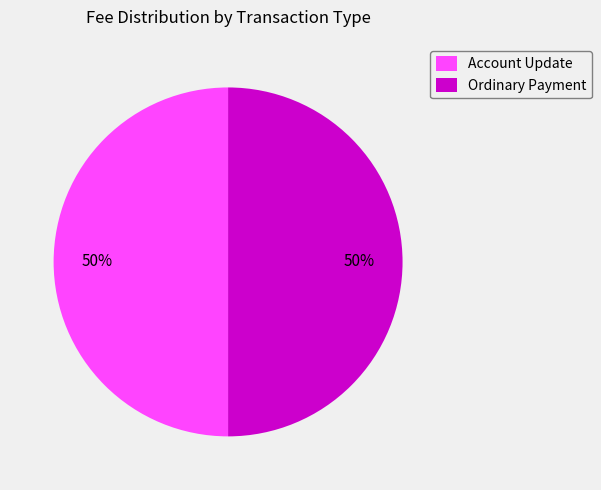

How many slices are in this pie chart?

2